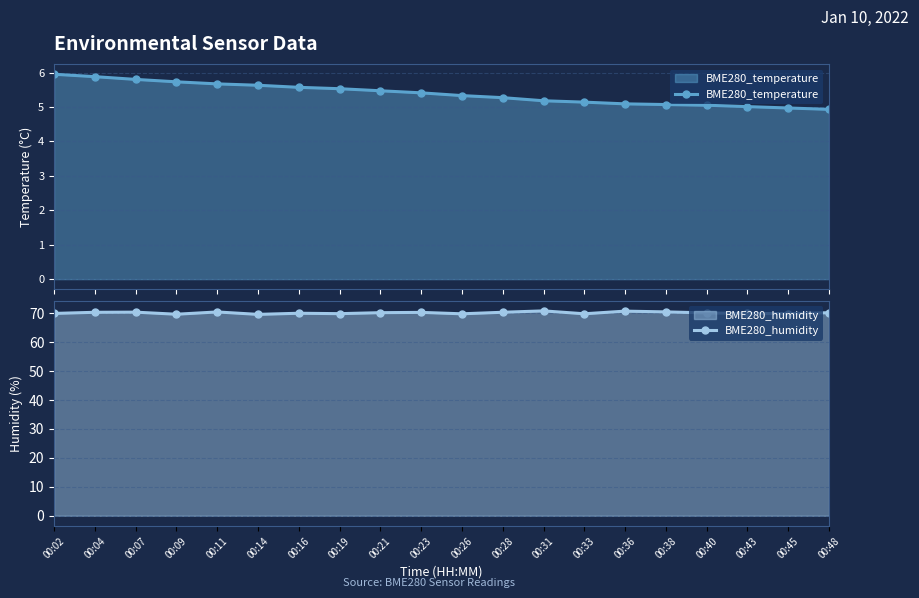

What is the difference between the maximum and second lowest values in the BME280_temperature series?

1.0